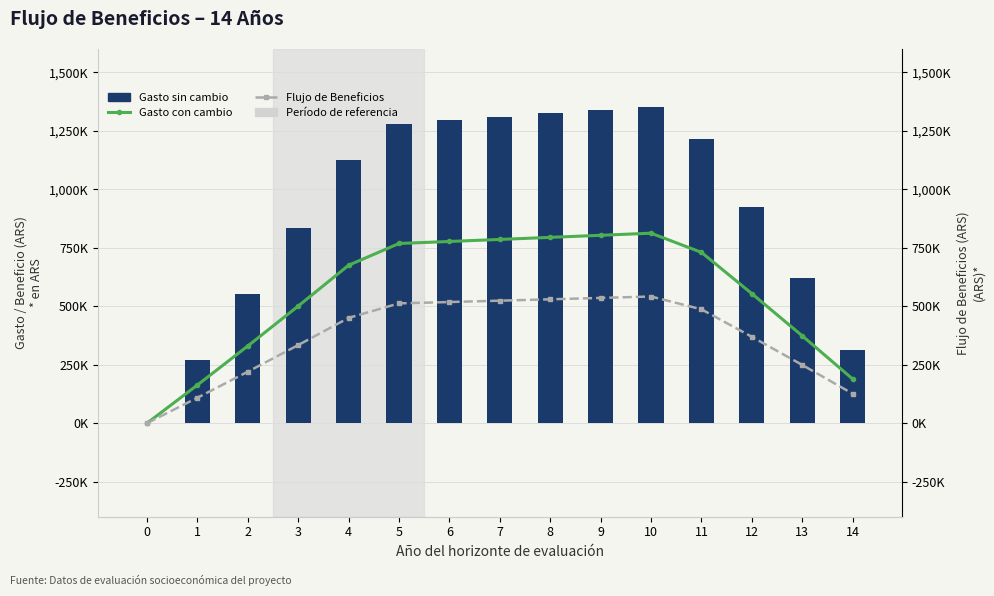

Reading right to left, list all the values displayed in this chart.

Gasto sin cambio: 14=314607.2	13=622245.2	12=923029.8	11=1217075.2	10=1354044.3	9=1339046.9	8=1324215.7	7=1309548.8	6=1295044.3	5=1280700.4	4=1125791.5	3=834991.7	2=550495.6	1=272199.2	0=0.0
Gasto con cambio: 14=188764.3	13=373347.1	12=553817.9	11=730245.1	10=812426.6	9=803428.2	8=794529.4	7=785729.3	6=777026.6	5=768420.3	4=675474.9	3=500995.0	2=330297.4	1=163319.5	0=0.0
Flujo de Beneficios: 14=125842.9	13=248898.1	12=369211.9	11=486830.1	10=541617.7	9=535618.8	8=529686.3	7=523819.5	6=518017.7	5=512280.2	4=450316.6	3=333996.7	2=220198.2	1=108879.7	0=0.0